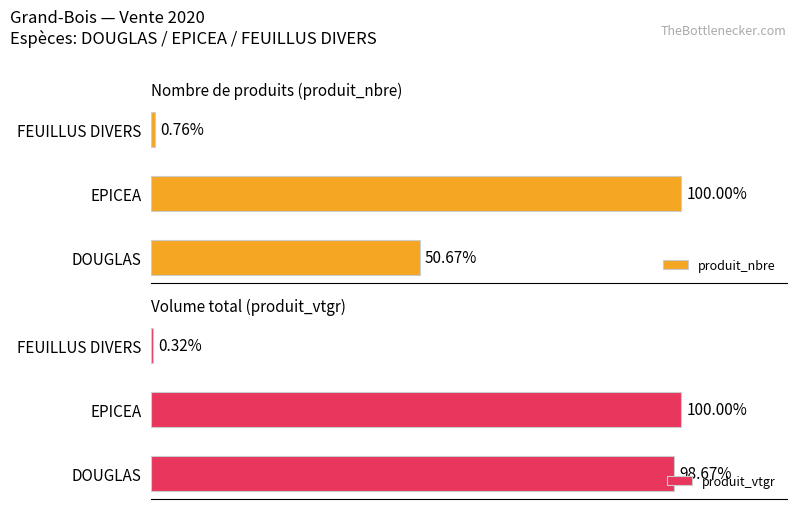

Rank the series by their average value, from highest to lowest.

produit_vtgr, produit_nbre